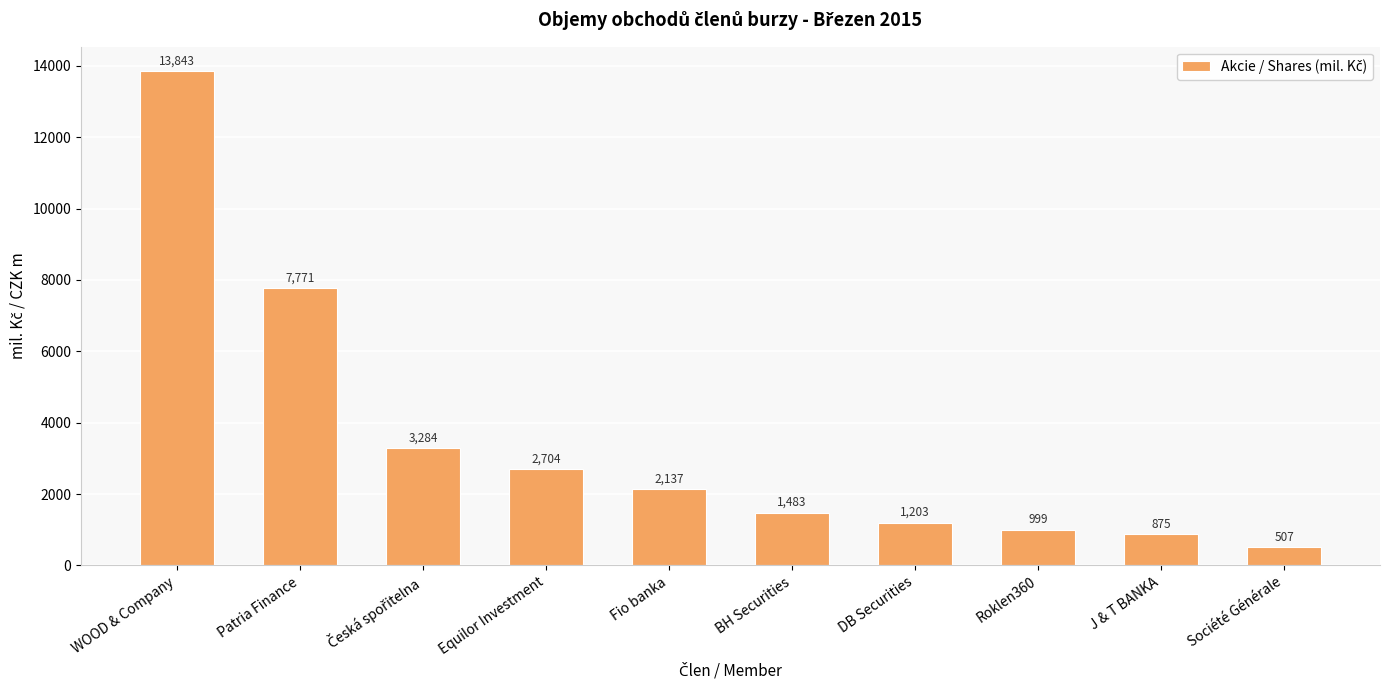

The value at WOOD & Company is 19917.4. True or false?

False